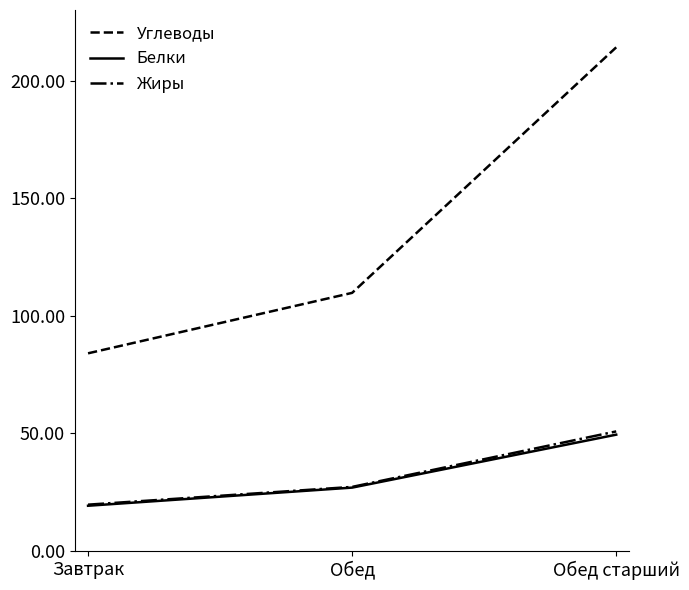

At which label is Углеводы closest to 149?

Обед